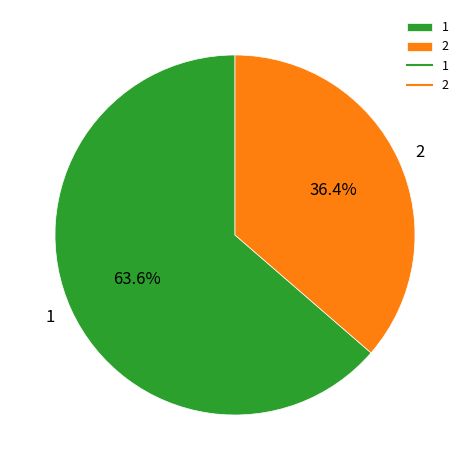

Count the number of slices in the pie.

2